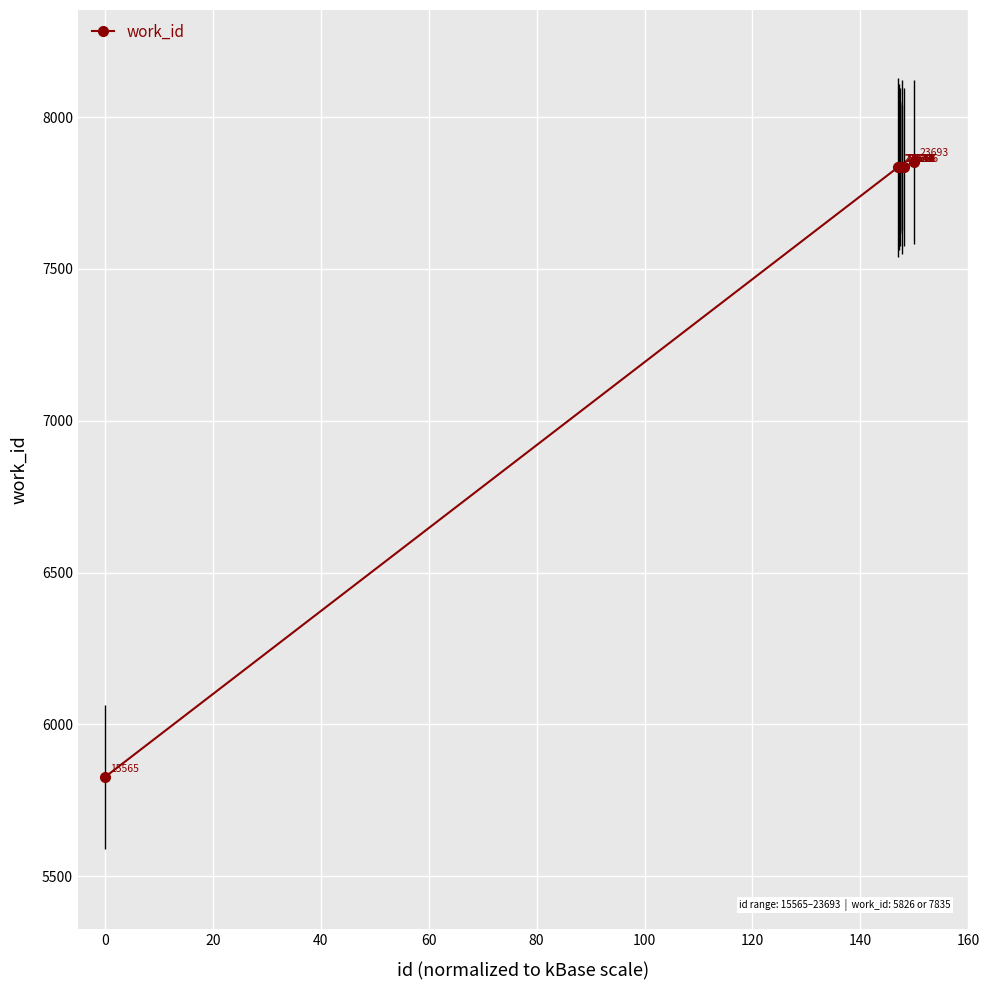

What is the average value?

7636